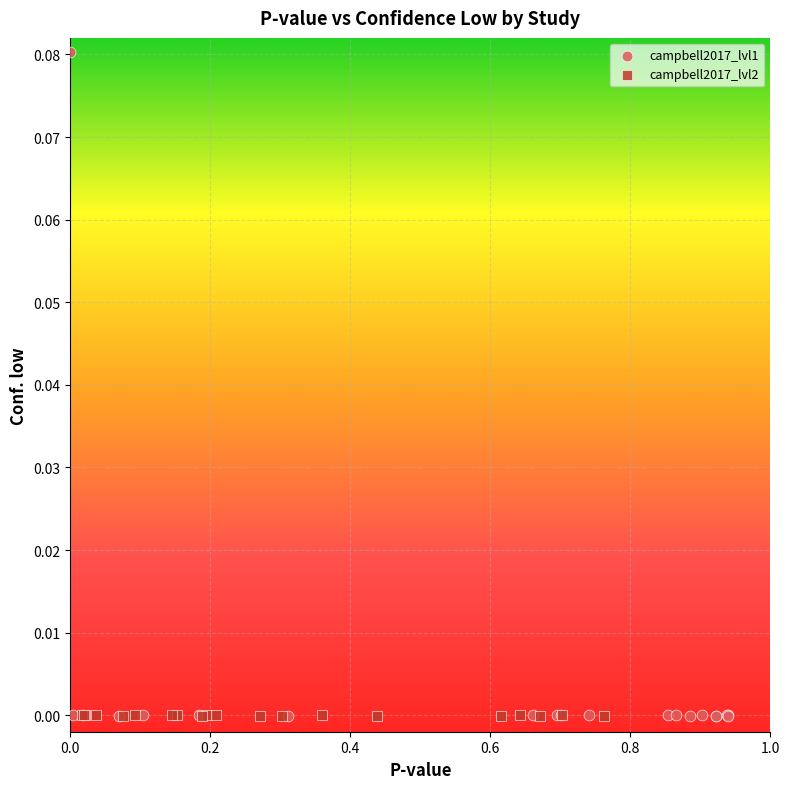

Which series reaches the maximum Y coordinate?

campbell2017_lvl1